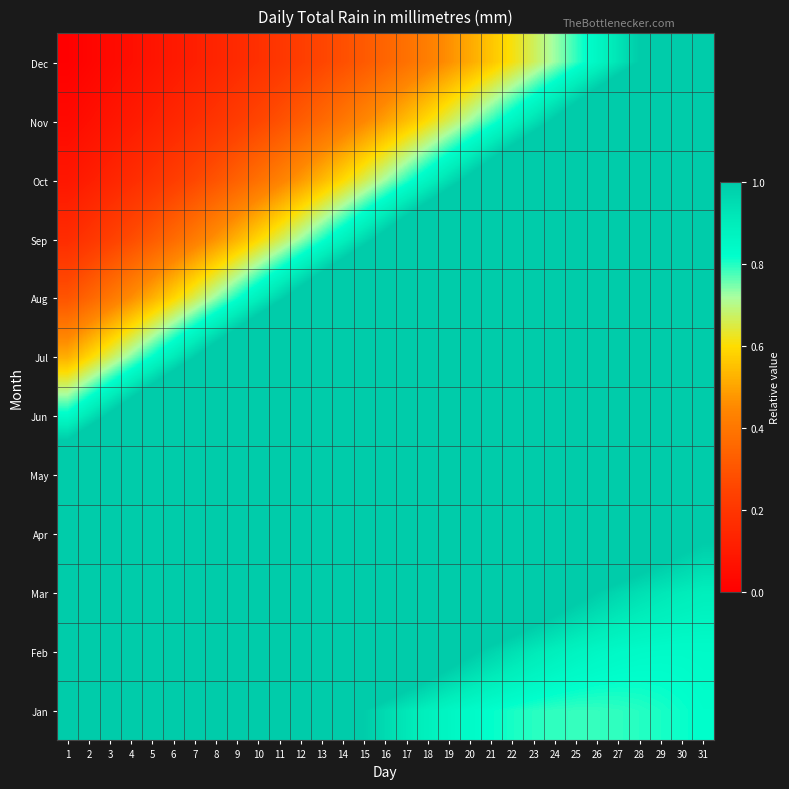

Count the number of data series in this chart.

12